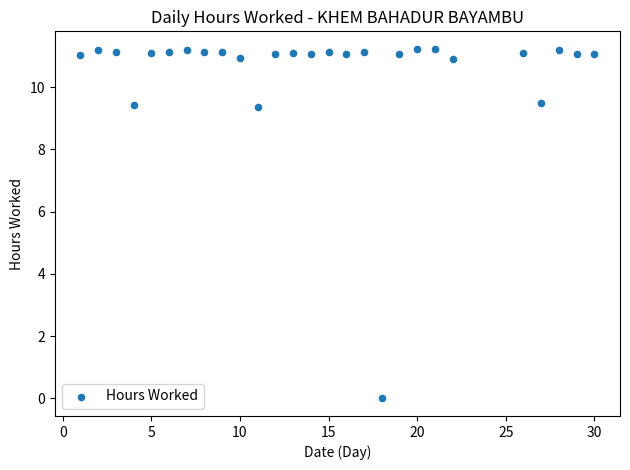

What is the range of Y values (max minus min)?

11.2